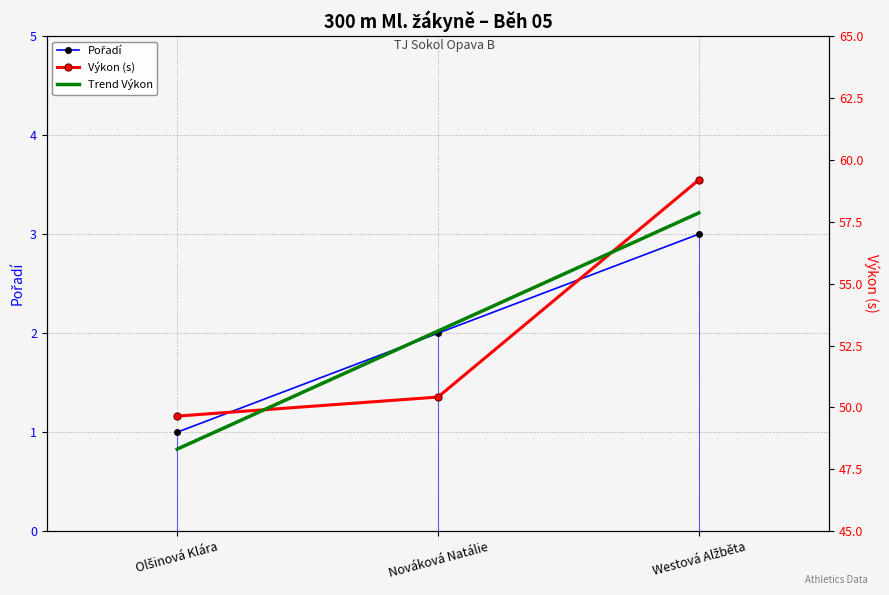

What is the sum of the Pořadí values at Westová Alžběta and Olšinová Klára?

4.0